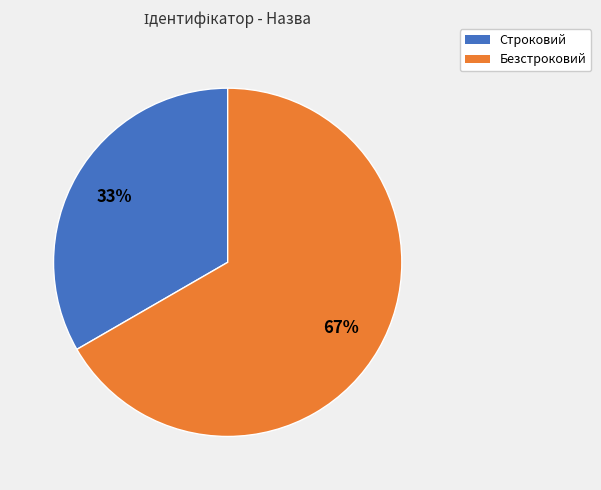

To the nearest percent, what portion does Строковий represent?

33%